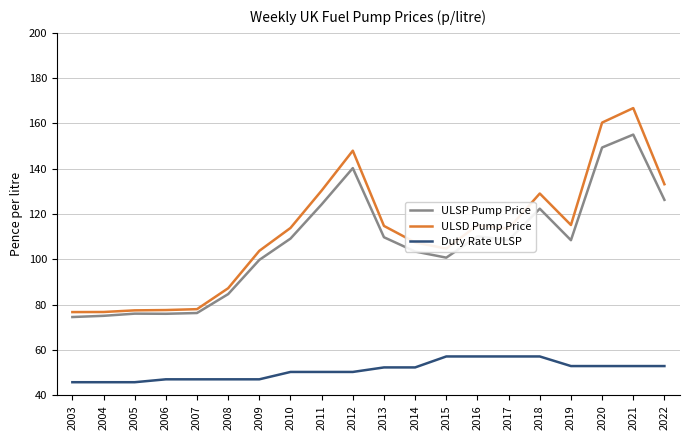

True or false: ULSP Pump Price and Duty Rate ULSP cross at least once.

False